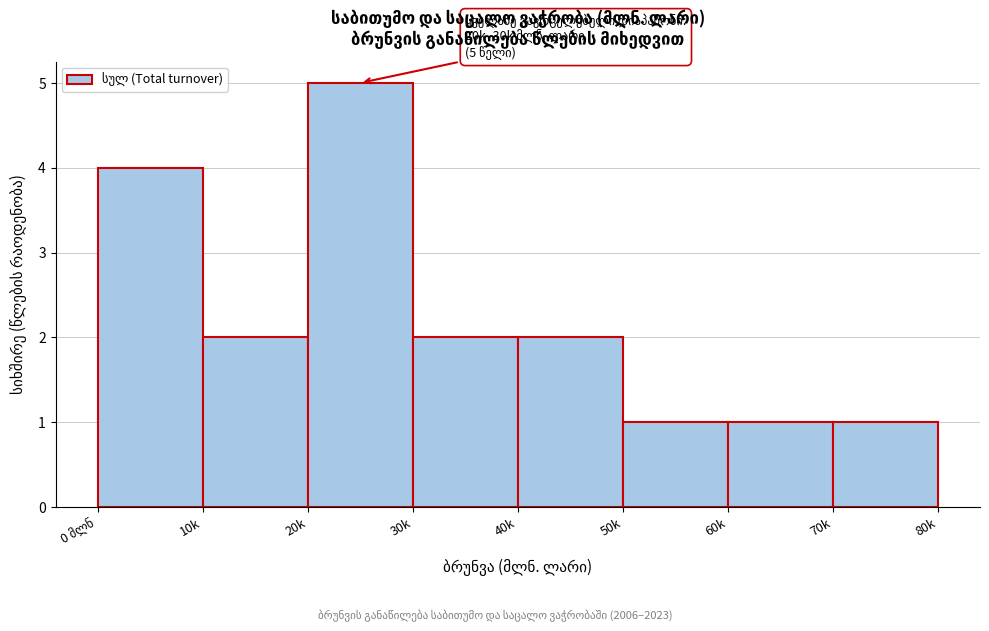

Reading left to right, list all the values displayed in this chart.

4	2	5	2	2	1	1	1